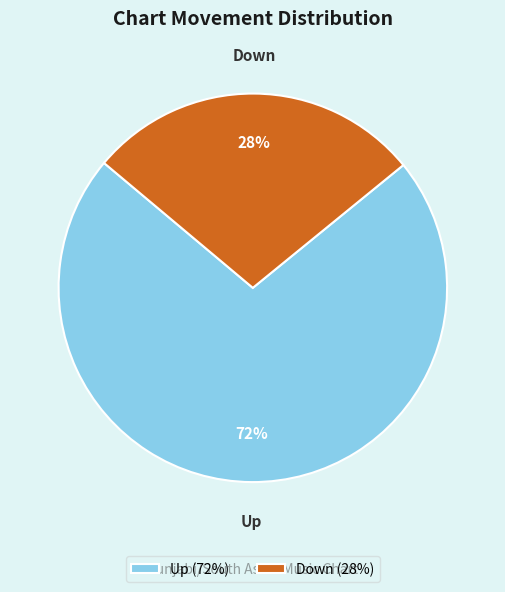

What percentage is the Up slice, to the nearest percent?

72%